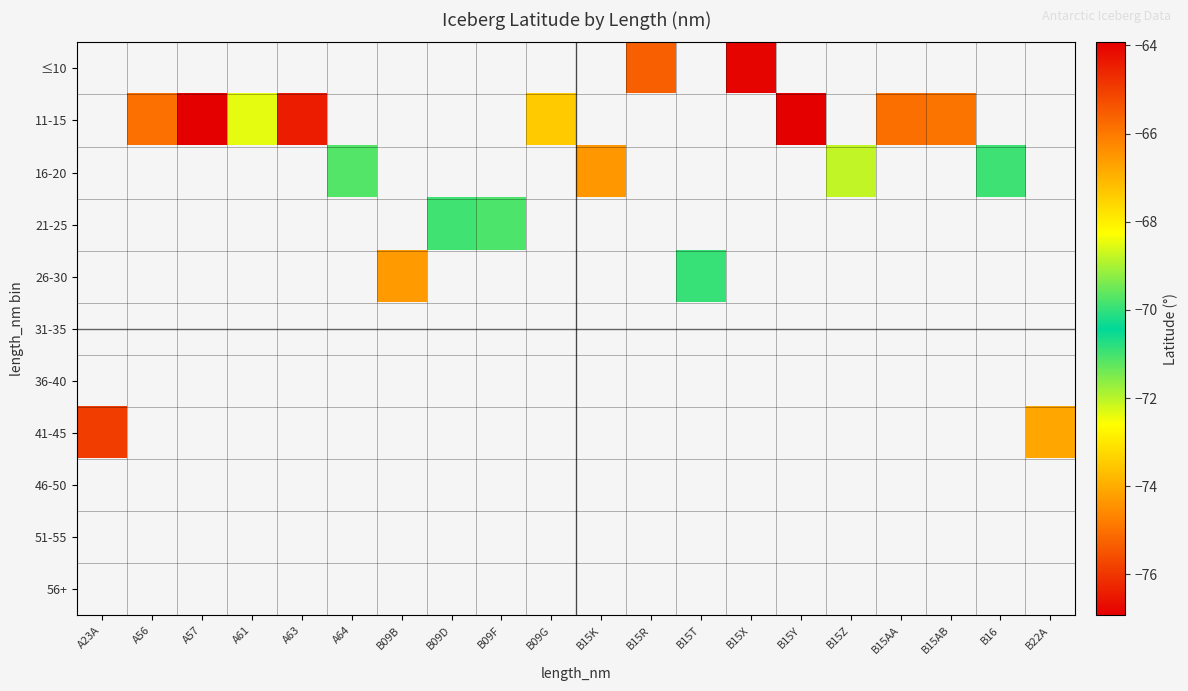

How many series are shown in this chart?

11